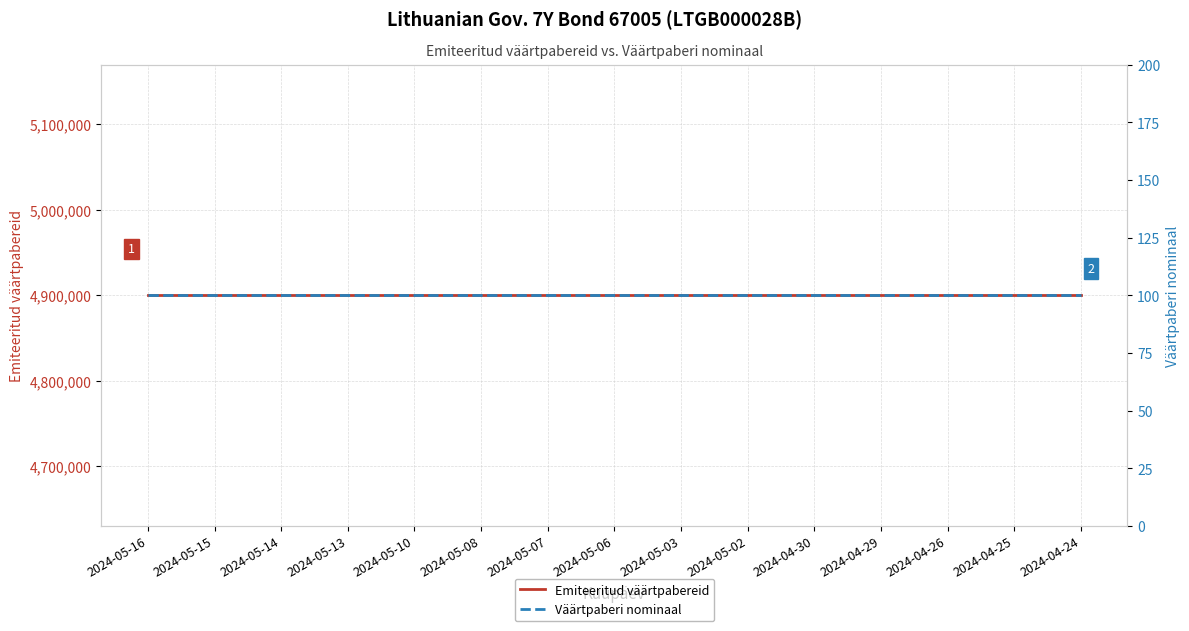

What position from the left is 2024-05-07?

7